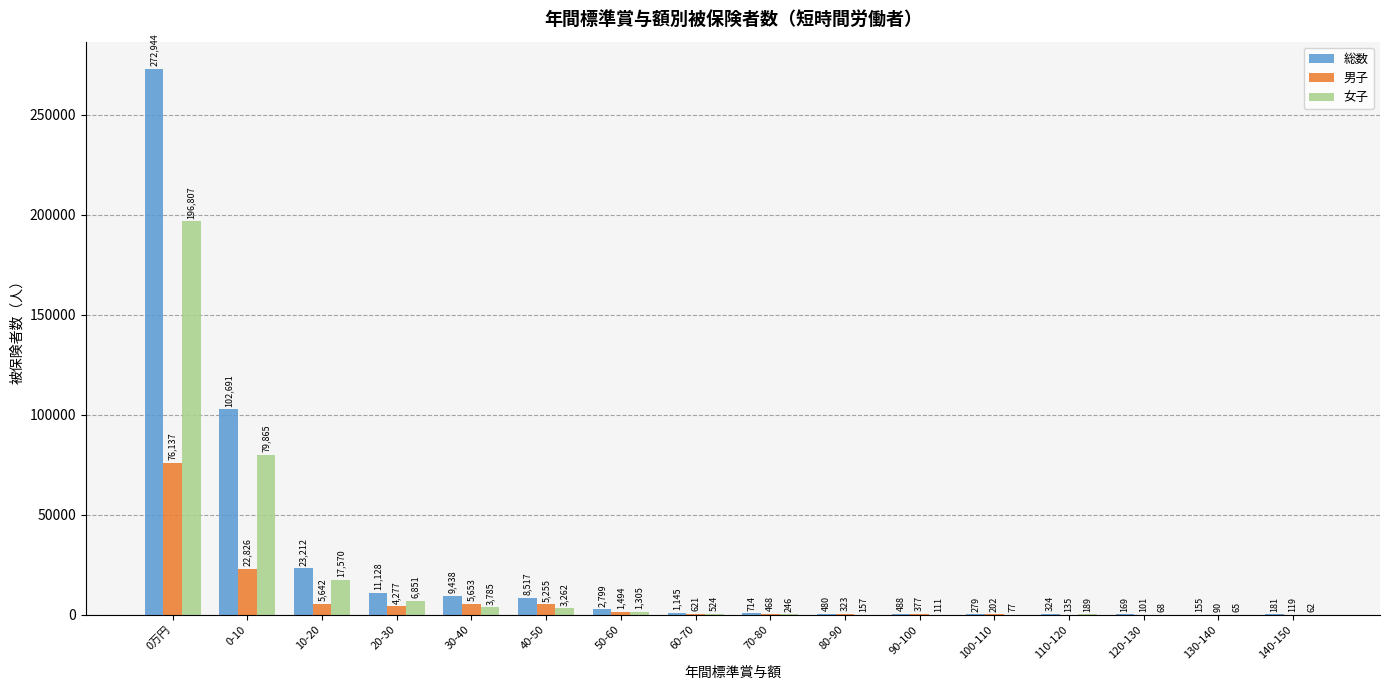

What is the sum of all 総数 values?

434664